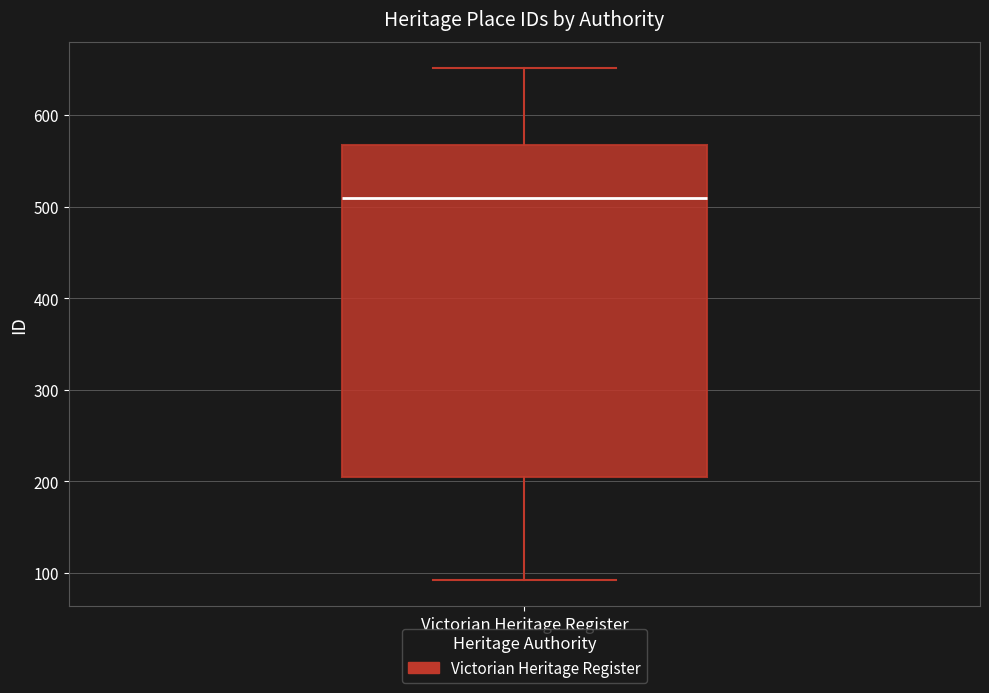

Where is the upper edge of the box for Victorian Heritage Register on the y-axis? The values are not printed on the chart, so give them approximately, as read against the axis.

570